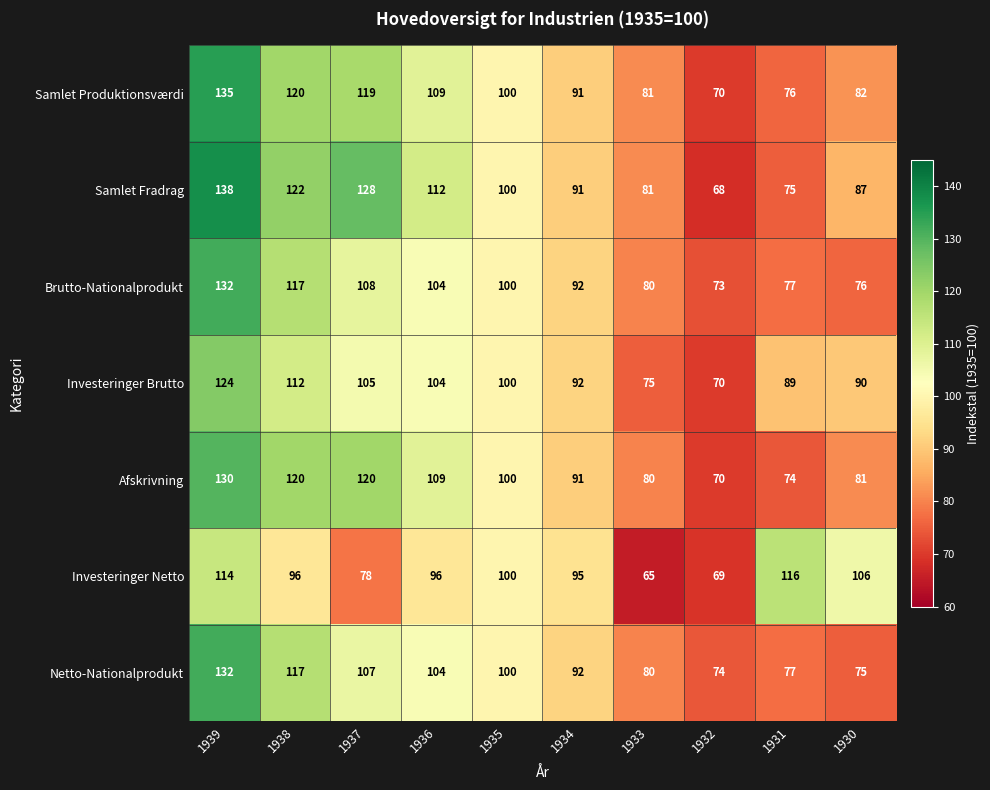

How many values in the Afskrivning series are below 100?

5